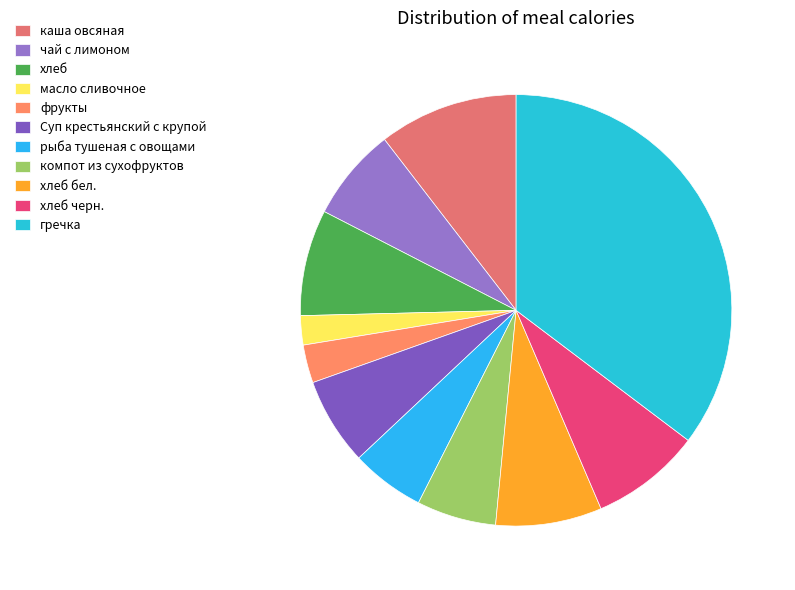

To the nearest percent, what percentage of the pie is масло сливочное?

2%